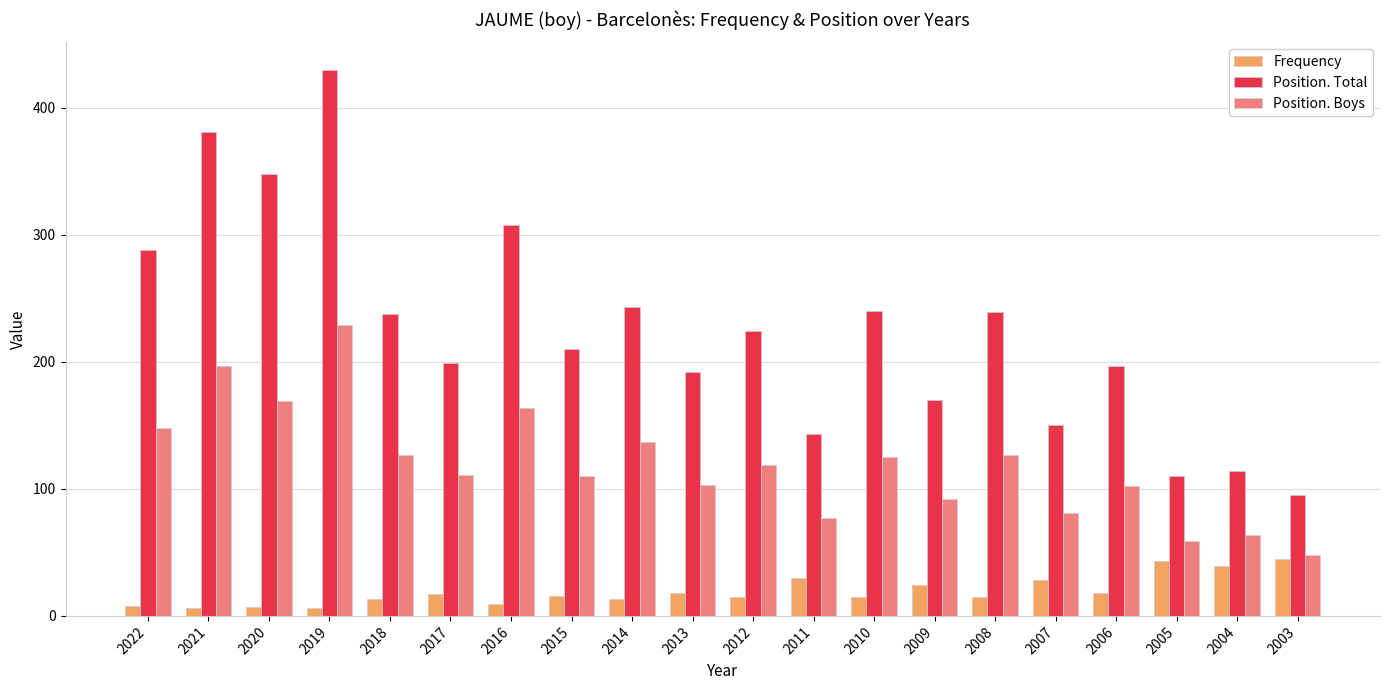

How many data points in Position. Total are less than 224?

10